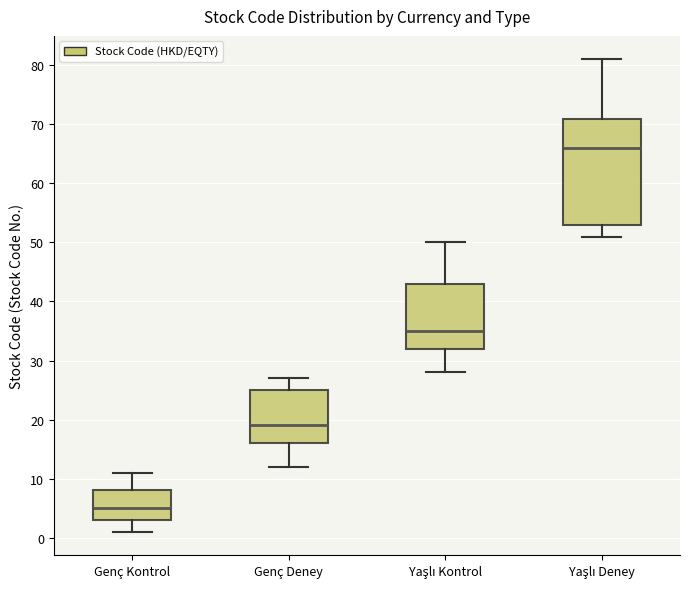

Reading left to right, transcribe this box plot: for each box, give where its median line is, the range the box spans, and where its two whiskers end, as read against the y-axis. The values are not printed on the chart, so give them approximately, as read against the axis.

Genç Kontrol: median 5, box 3 to 8, whiskers 1 to 11
Genç Deney: median 19, box 16 to 25, whiskers 12 to 27
Yaşlı Kontrol: median 35, box 32 to 43, whiskers 28 to 50
Yaşlı Deney: median 66, box 53 to 71, whiskers 51 to 81